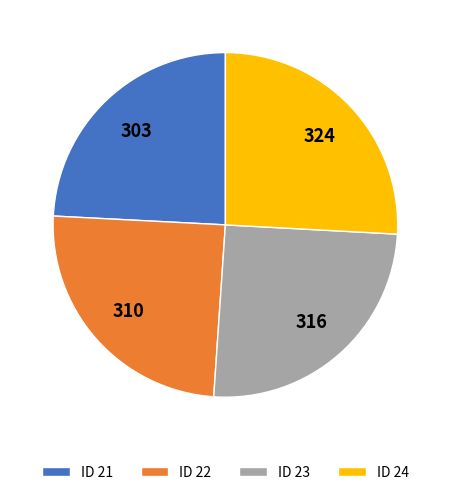

Does ID 23 account for over 50% of the chart?

No